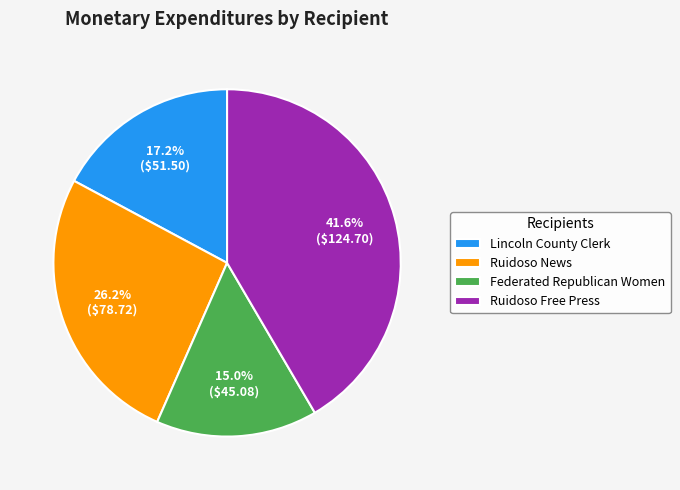

Is it true that Ruidoso Free Press is 31% of the pie?

False